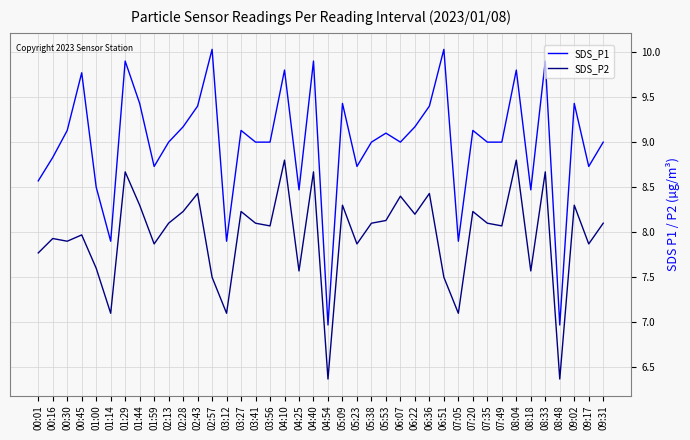

What is the total value across all series at 09:31?

17.1